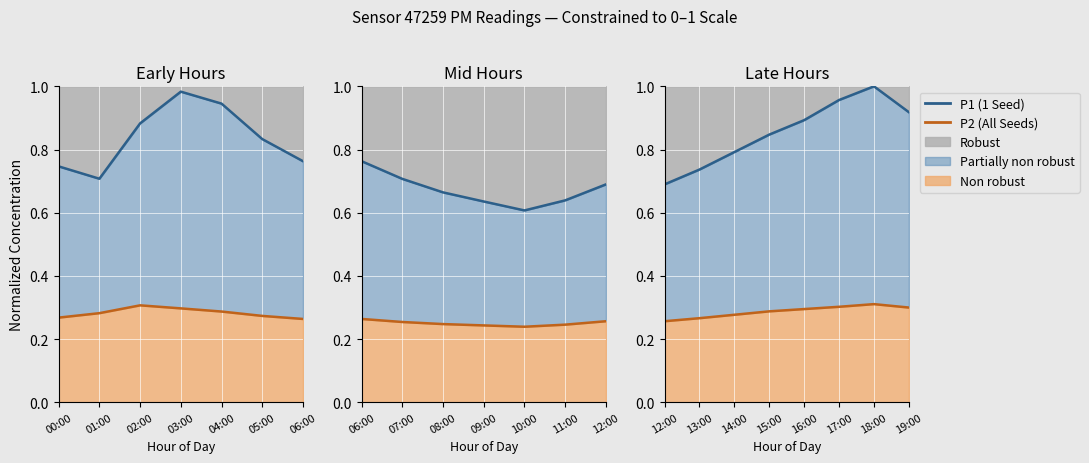

At which category is the sum across all series the highest?

18:00